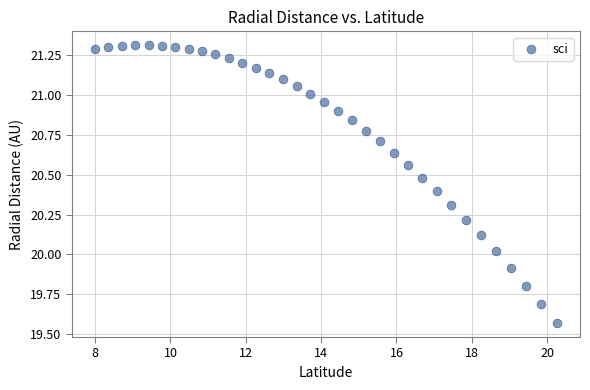

What is the range of X values (max minus min)?

12.3